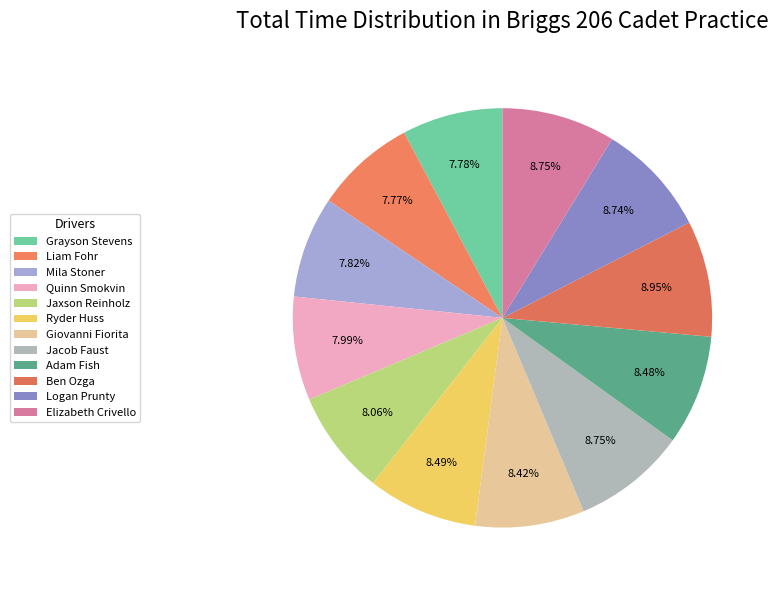

The Elizabeth Crivello slice represents 1% of the pie. True or false?

False